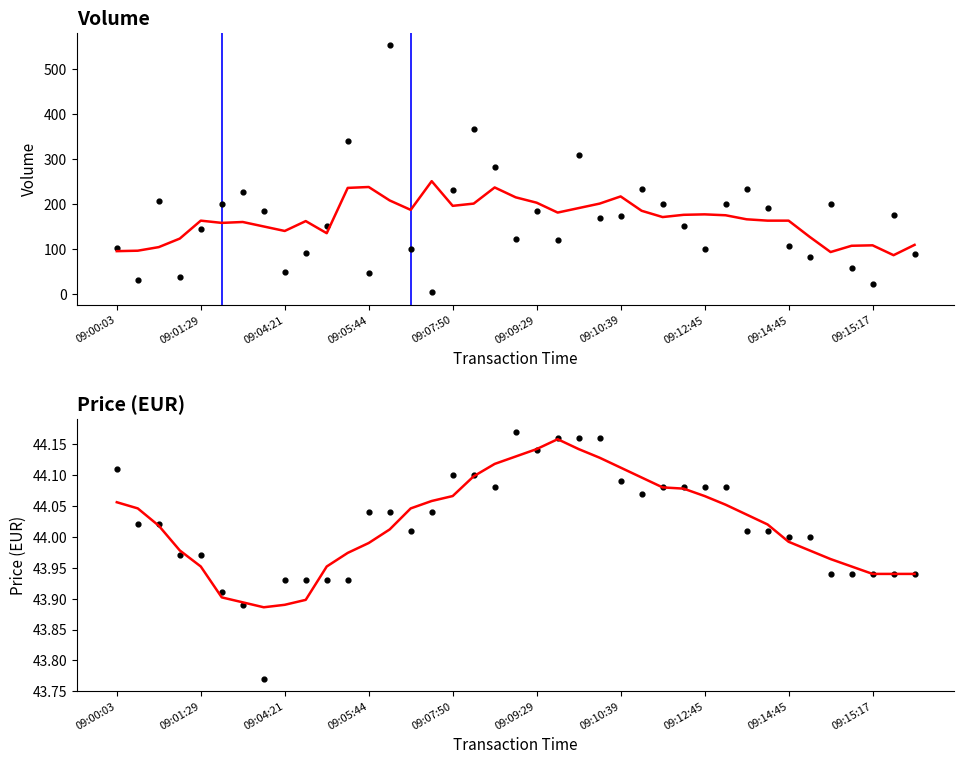

Which series has the largest total across all categories?

Volume